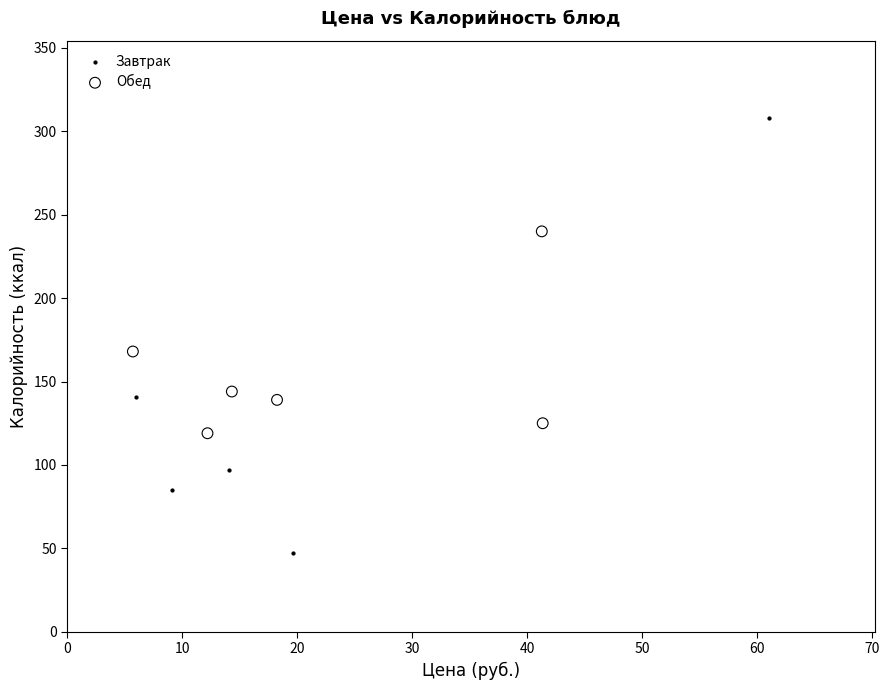

Which series reaches the minimum Y coordinate?

Завтрак